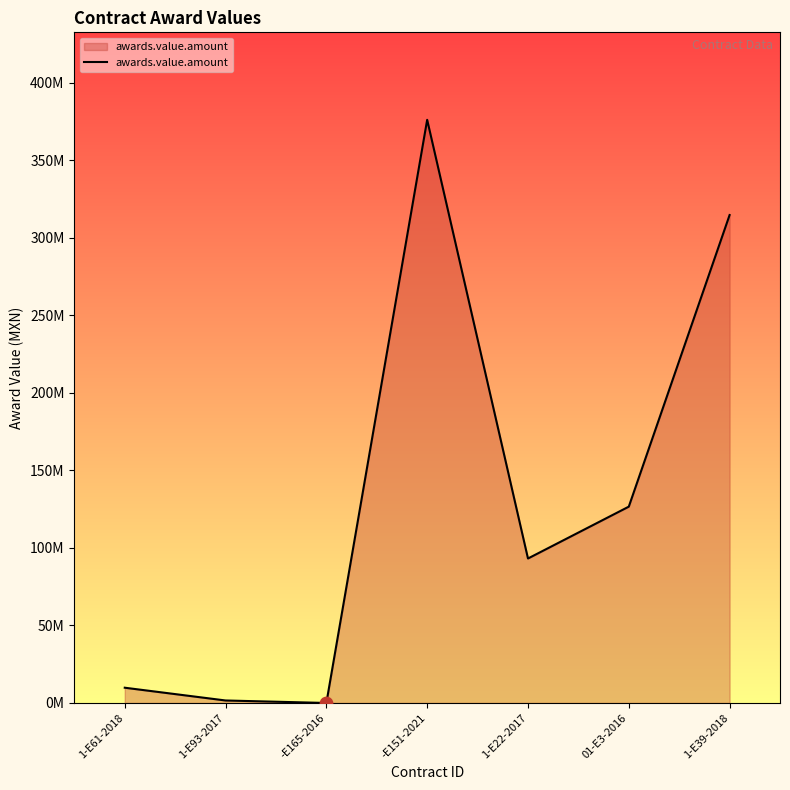

What is the change in value from -E165-2016 to 1-E22-2017?

+93200497.2